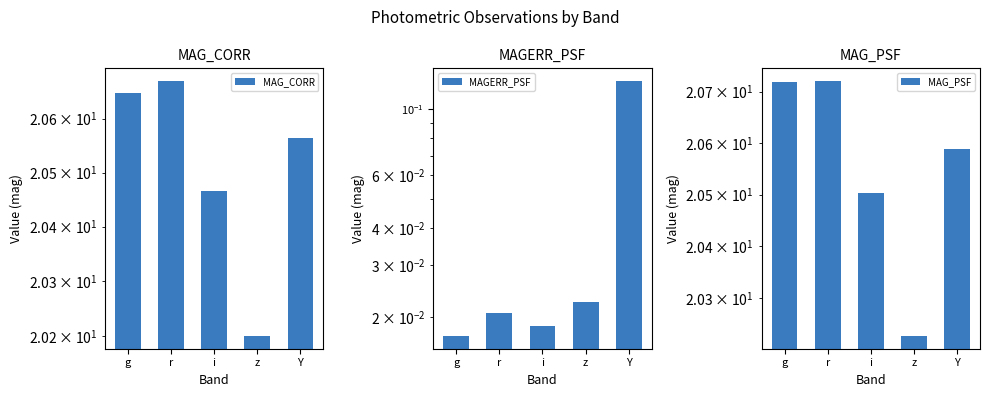

Which label corresponds to the smallest value in the chart?

g